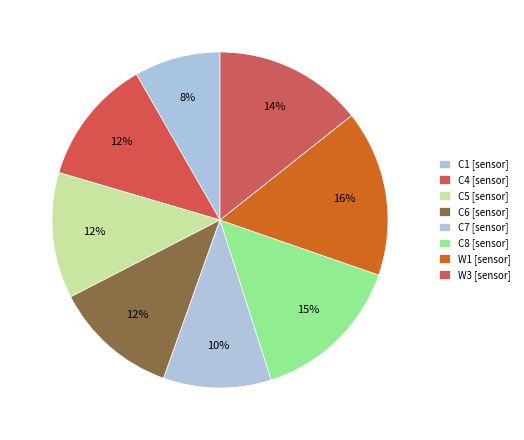

How many slices are in this pie chart?

8